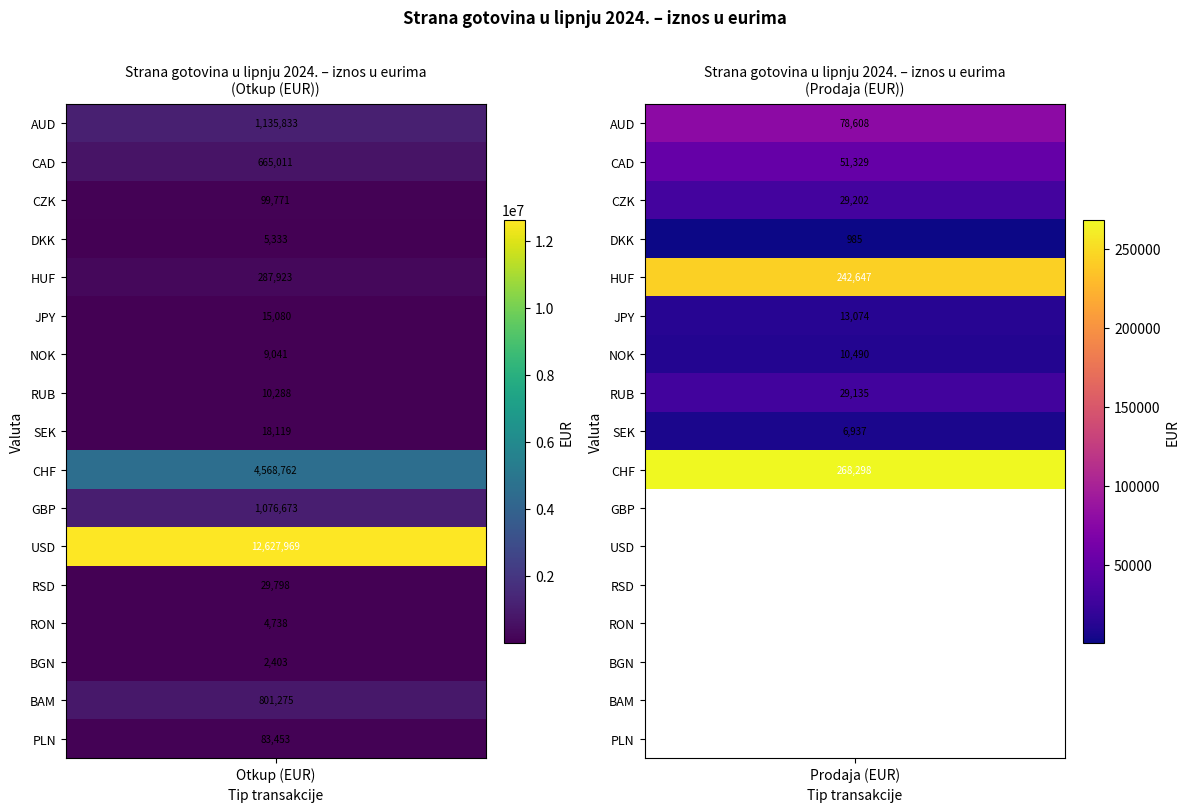

Which series has the widest spread of values?

USD